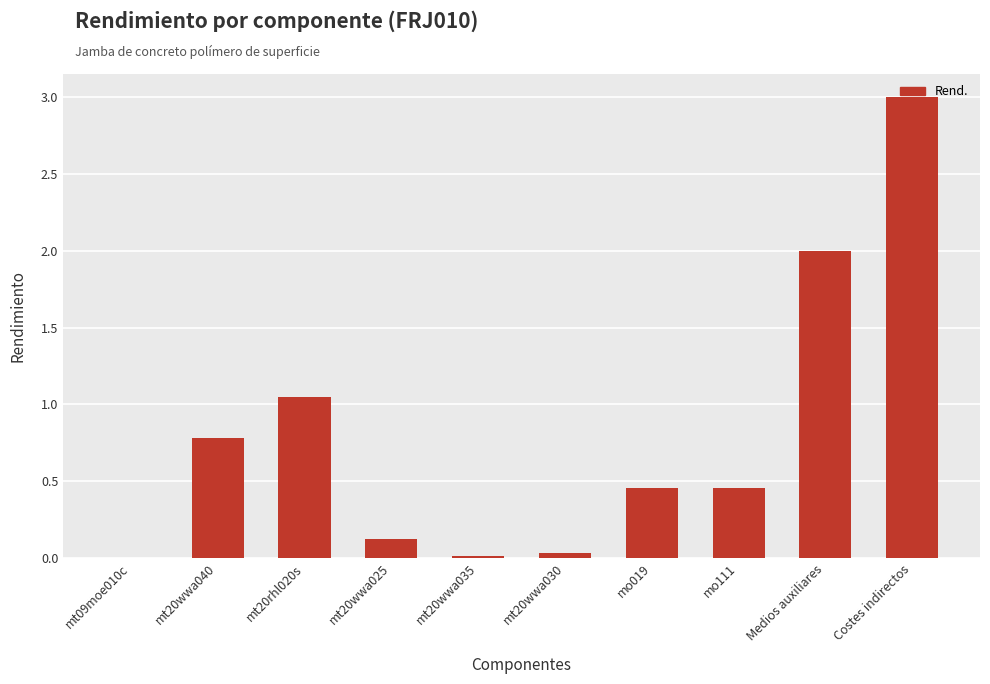

What is the sum of all values?

7.9